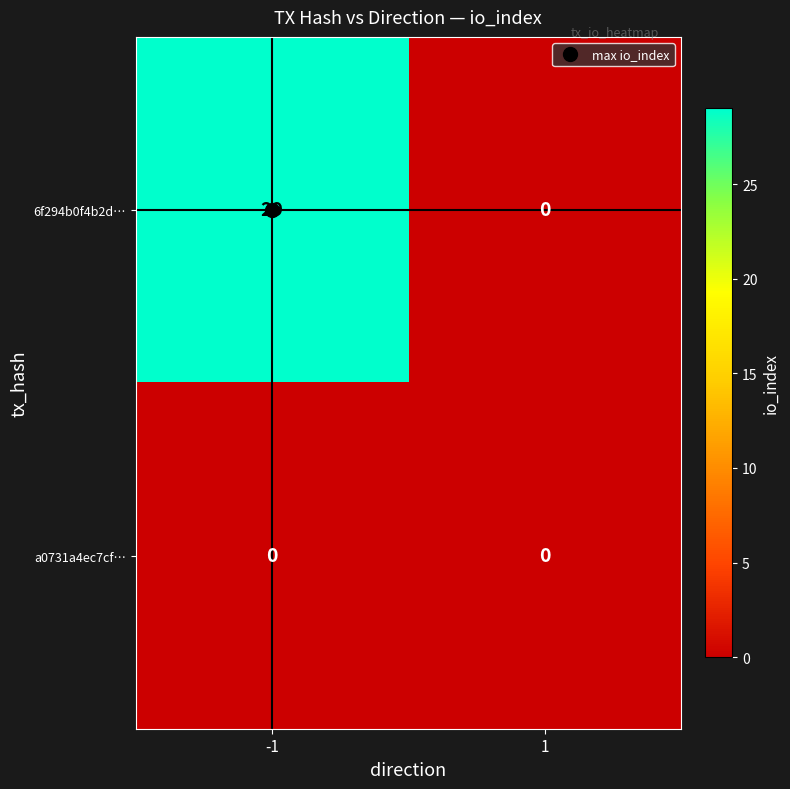

What value does the 6f294b0f4b2d… series have at -1?

29